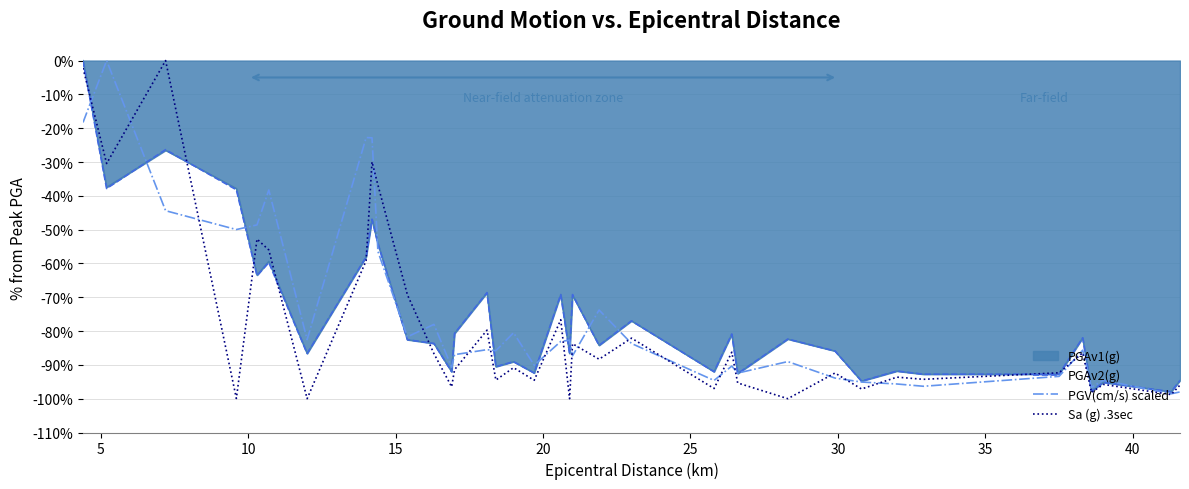

After their last crossing, which series has the higher values: Sa (g) .3sec or PGV(cm/s) scaled?

Sa (g) .3sec